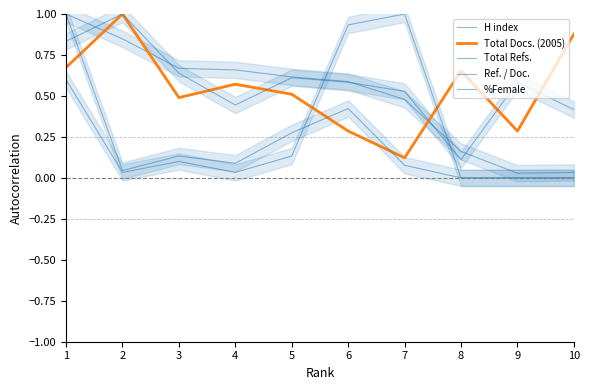

At which label is %Female closest to 0?

8